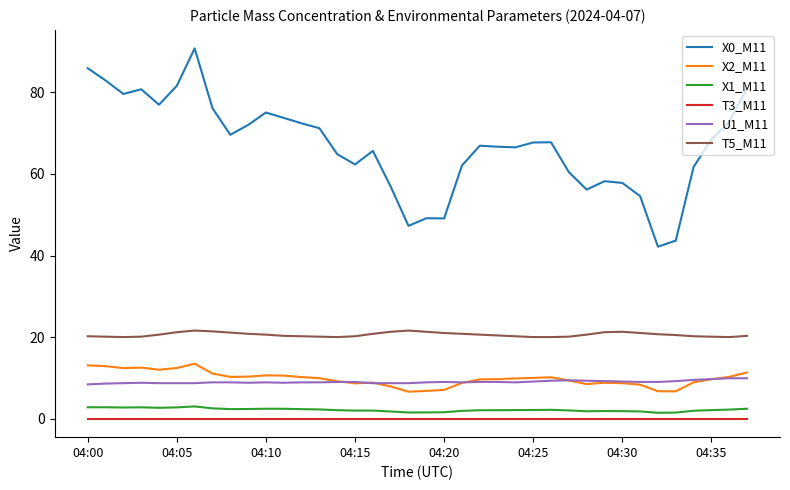

True or false: X0_M11 and X2_M11 intersect in this chart.

False